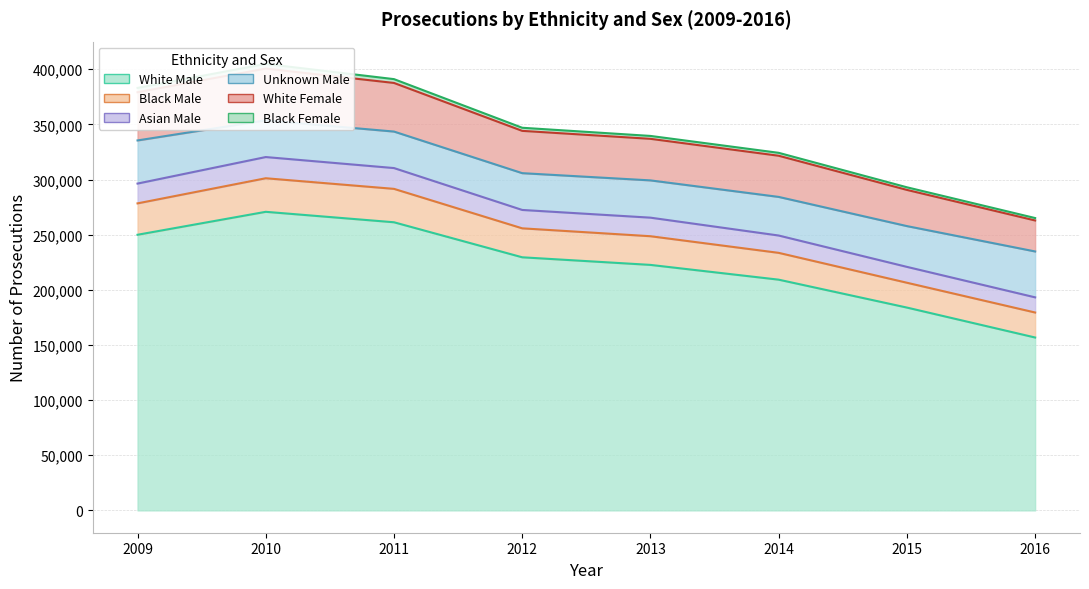

The value of White Male at 2014 is 209231. True or false?

True